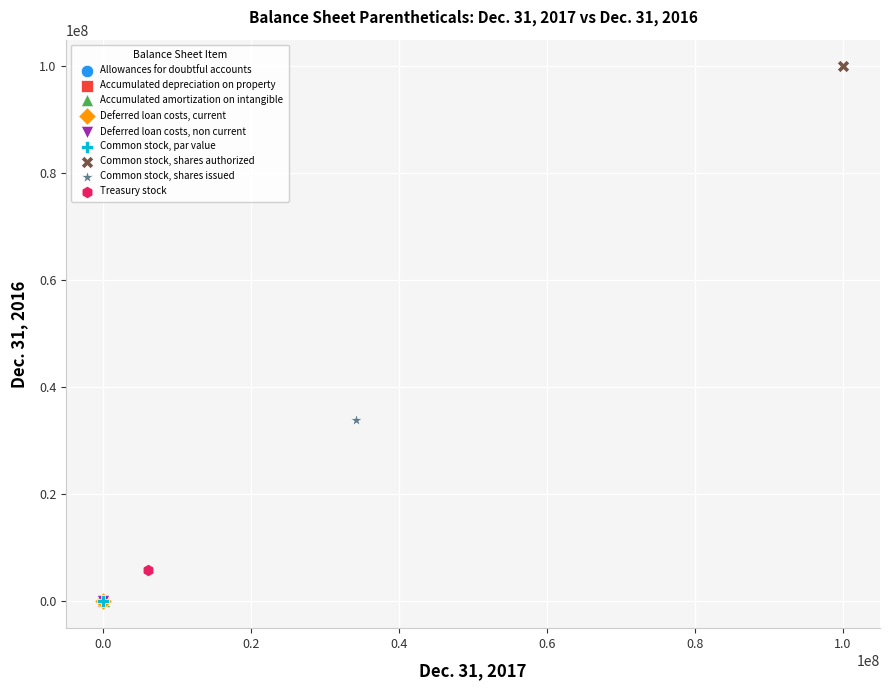

What are all the series names shown in the legend?

Allowances for doubtful accounts, Accumulated depreciation on property, Accumulated amortization on intangible, Deferred loan costs, current, Deferred loan costs, non current, Common stock, par value, Common stock, shares authorized, Common stock, shares issued, Treasury stock